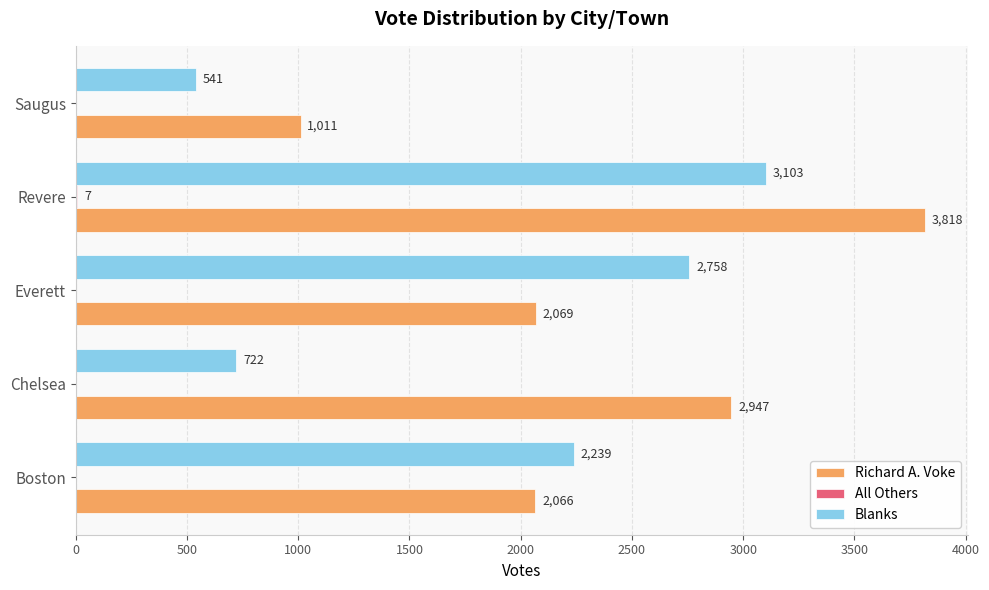

What is the sum of the Richard A. Voke values at Revere and Everett?

5887